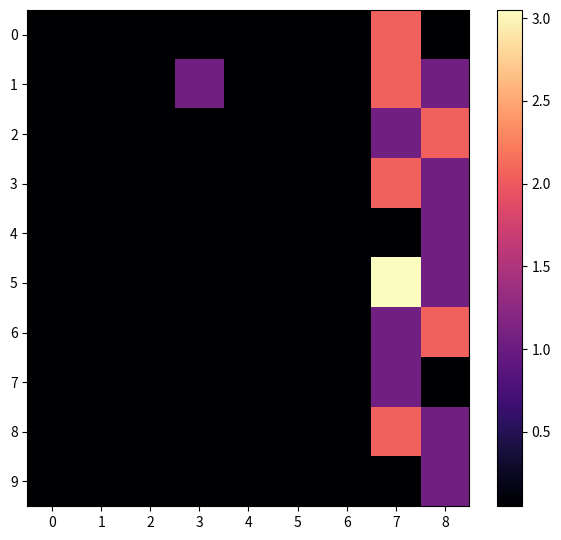

Reading left to right, extract all data points from this chart.

0: 0=0.1	1=0.1	2=0.1	3=0.1	4=0.1	5=0.1	6=0.1	7=2.0	8=0.1
1: 0=0.1	1=0.1	2=0.1	3=1.1	4=0.1	5=0.1	6=0.1	7=2.0	8=1.1
2: 0=0.1	1=0.1	2=0.1	3=0.1	4=0.1	5=0.1	6=0.1	7=1.1	8=2.0
3: 0=0.1	1=0.1	2=0.1	3=0.1	4=0.1	5=0.1	6=0.1	7=2.0	8=1.1
4: 0=0.1	1=0.1	2=0.1	3=0.1	4=0.1	5=0.1	6=0.1	7=0.1	8=1.1
5: 0=0.1	1=0.1	2=0.1	3=0.1	4=0.1	5=0.1	6=0.1	7=3.0	8=1.1
6: 0=0.1	1=0.1	2=0.1	3=0.1	4=0.1	5=0.1	6=0.1	7=1.1	8=2.0
7: 0=0.1	1=0.1	2=0.1	3=0.1	4=0.1	5=0.1	6=0.1	7=1.1	8=0.1
8: 0=0.1	1=0.1	2=0.1	3=0.1	4=0.1	5=0.1	6=0.1	7=2.0	8=1.1
9: 0=0.1	1=0.1	2=0.1	3=0.1	4=0.1	5=0.1	6=0.1	7=0.1	8=1.1